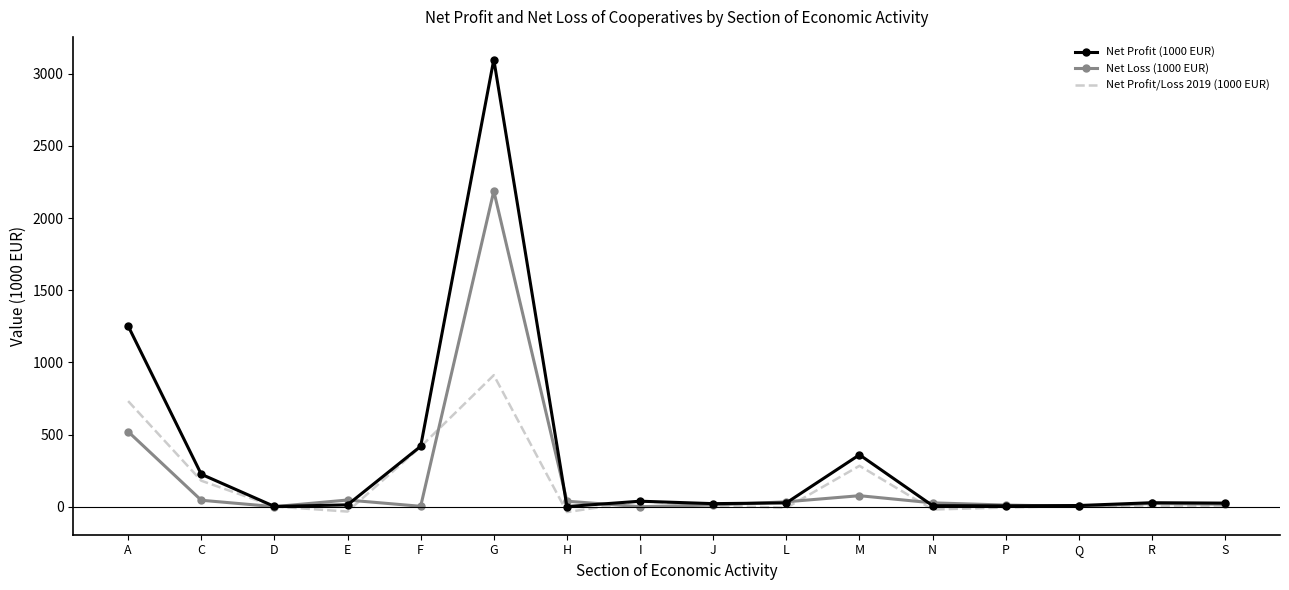

Which series has the widest spread of values?

Net Profit (1000 EUR)